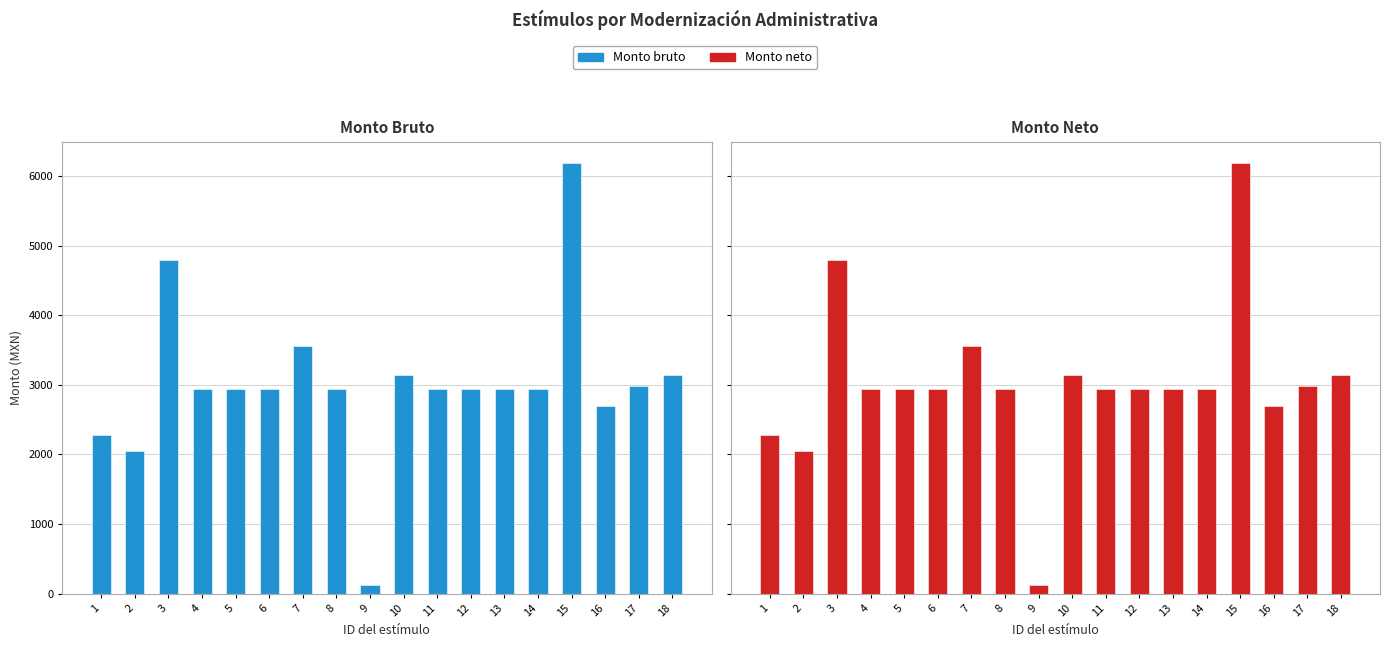

Where is Monto bruto nearest to the value 3152?

10